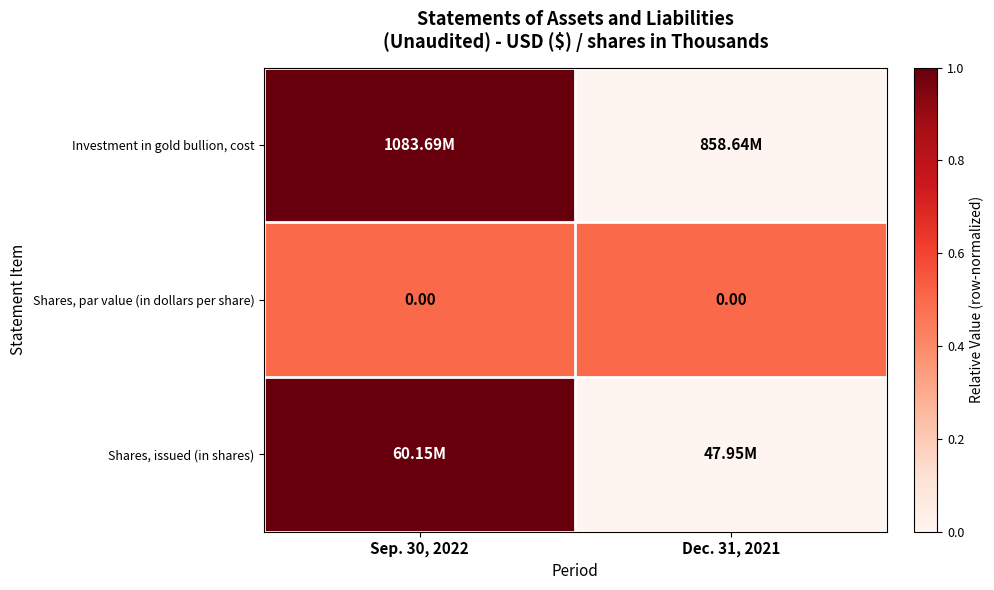

Where is Shares, par value (in dollars per share) nearest to the value 0?

Sep. 30, 2022